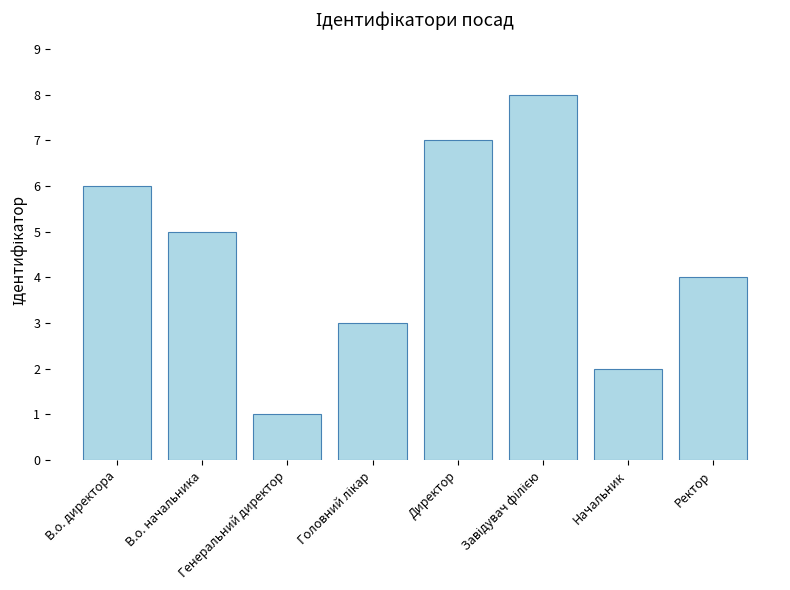

At which label does the data first exceed 5?

В.о. директора